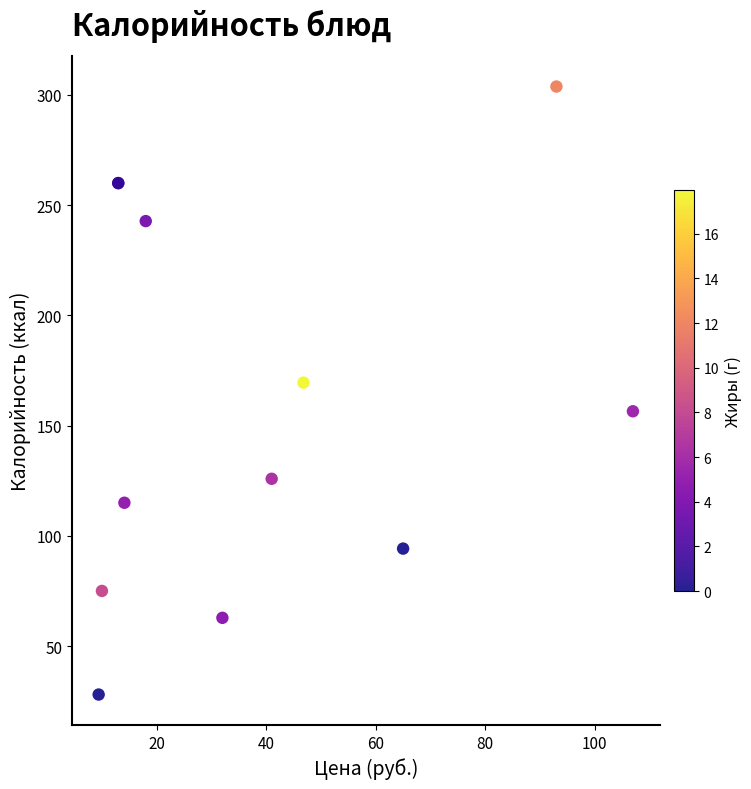

What Y value in the scatter plot is closest to 165?

169.5